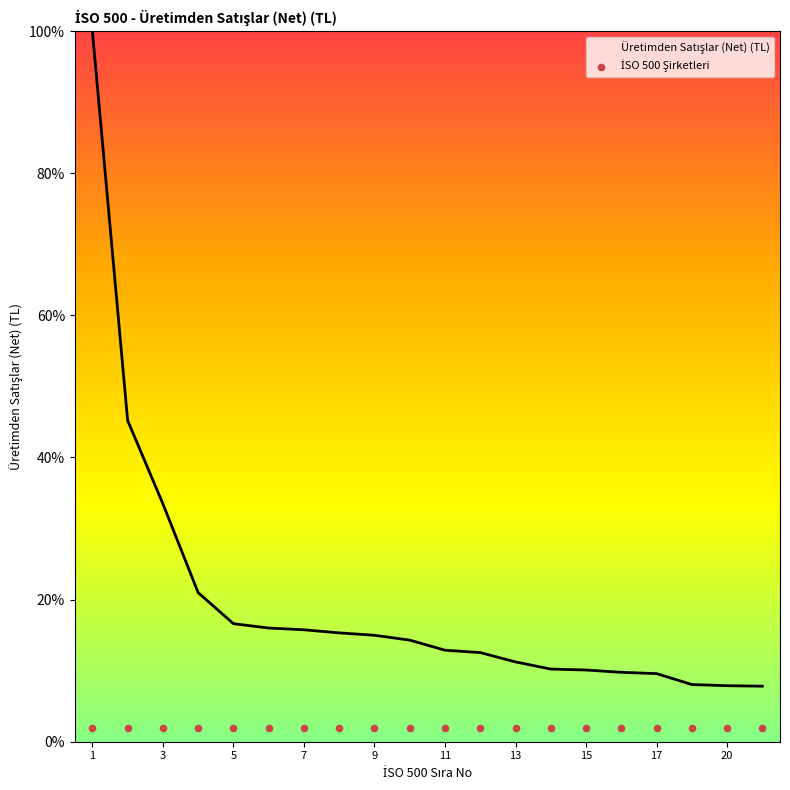

What is the change in value from 7 to 21?

-7.9